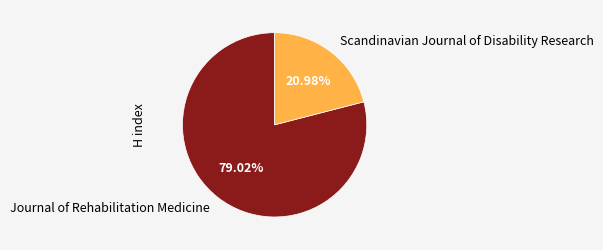

The Scandinavian Journal of Disability Research slice represents 21% of the pie. True or false?

True